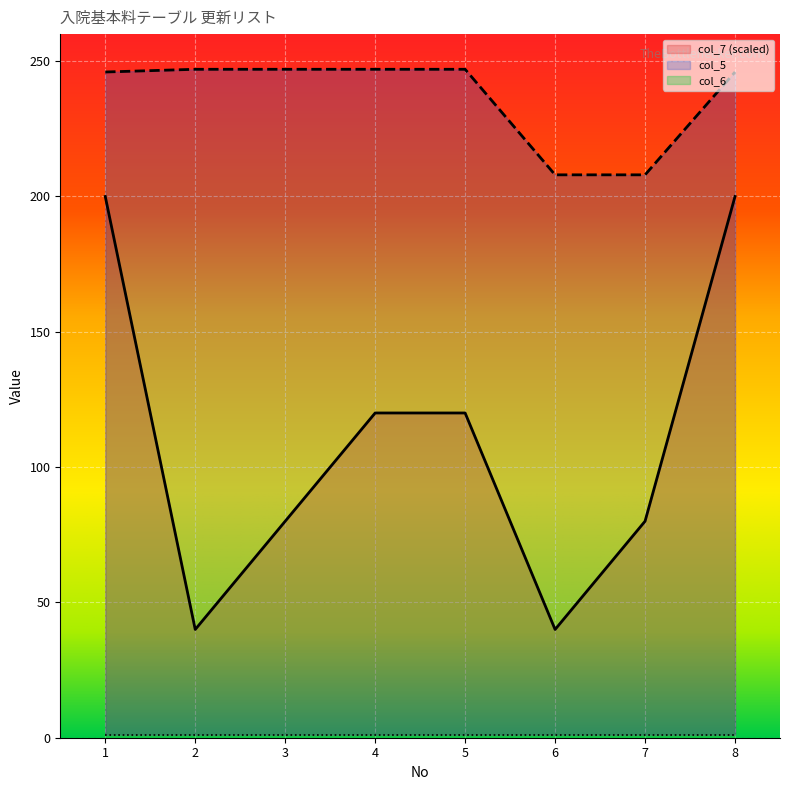

What is the minimum value for col_5?

208